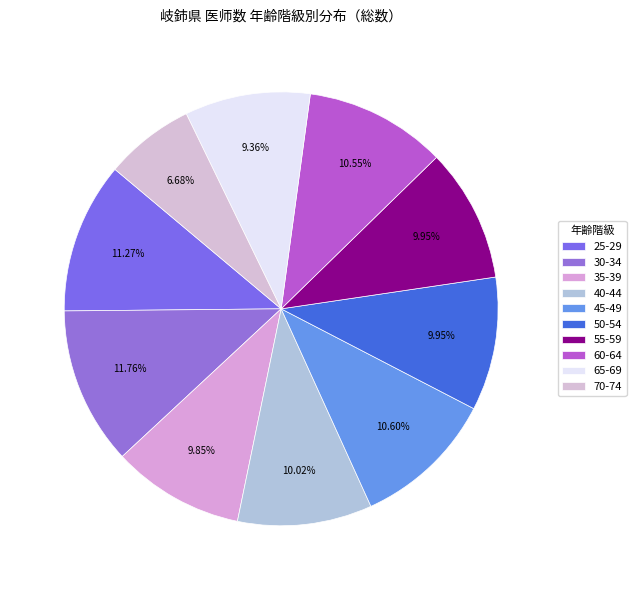

How many slices are in this pie chart?

10